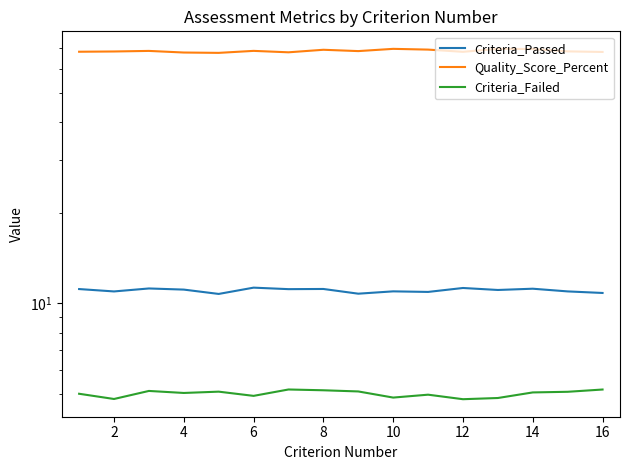

Does the chart display data point markers on the line(s)?

No